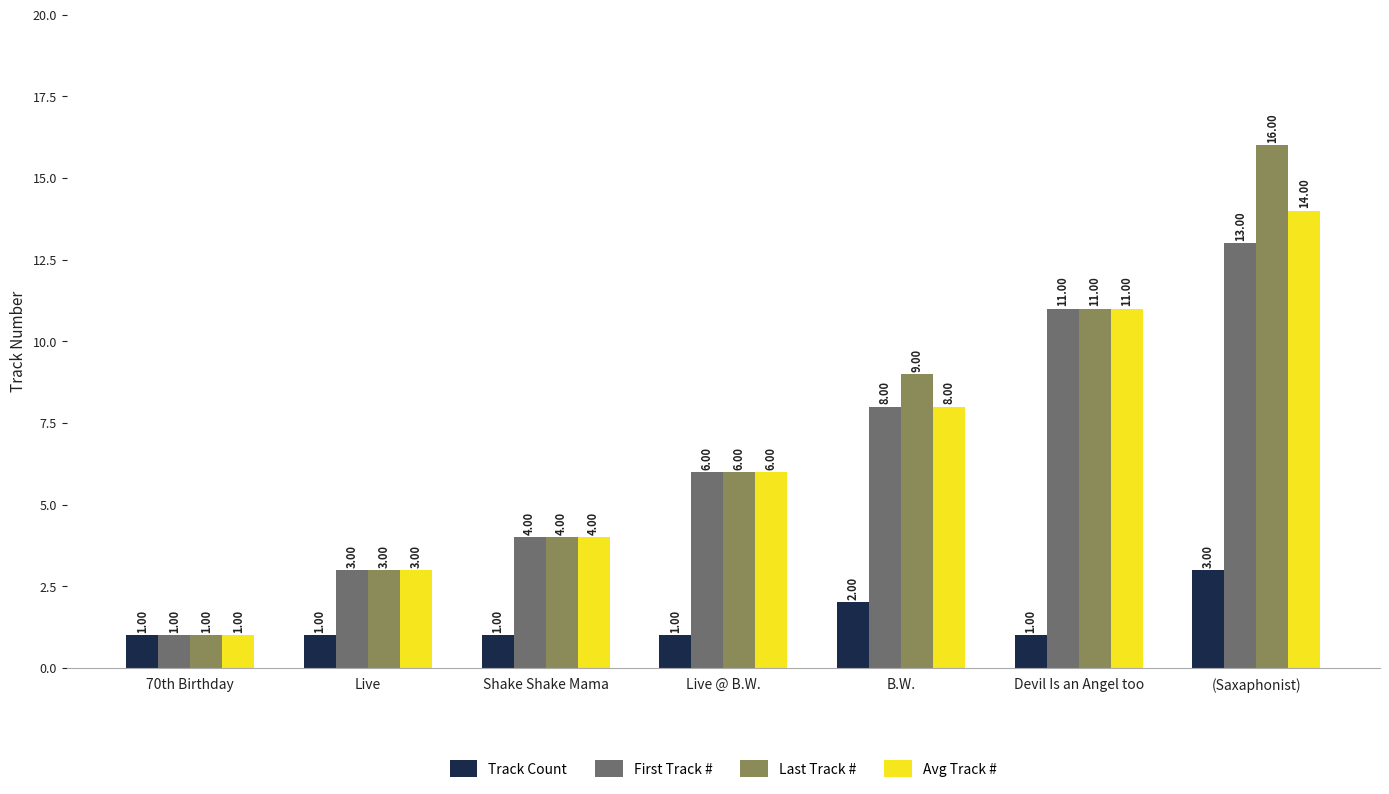

Reading left to right, transcribe all the data shown in this chart.

Track Count: 70th Birthday=1	Live=1	Shake Shake Mama=1	Live @ B.W.=1	B.W.=2	Devil Is an Angel too=1	(Saxaphonist)=3
First Track #: 70th Birthday=1	Live=3	Shake Shake Mama=4	Live @ B.W.=6	B.W.=8	Devil Is an Angel too=11	(Saxaphonist)=13
Last Track #: 70th Birthday=1	Live=3	Shake Shake Mama=4	Live @ B.W.=6	B.W.=9	Devil Is an Angel too=11	(Saxaphonist)=16
Avg Track #: 70th Birthday=1	Live=3	Shake Shake Mama=4	Live @ B.W.=6	B.W.=8	Devil Is an Angel too=11	(Saxaphonist)=14